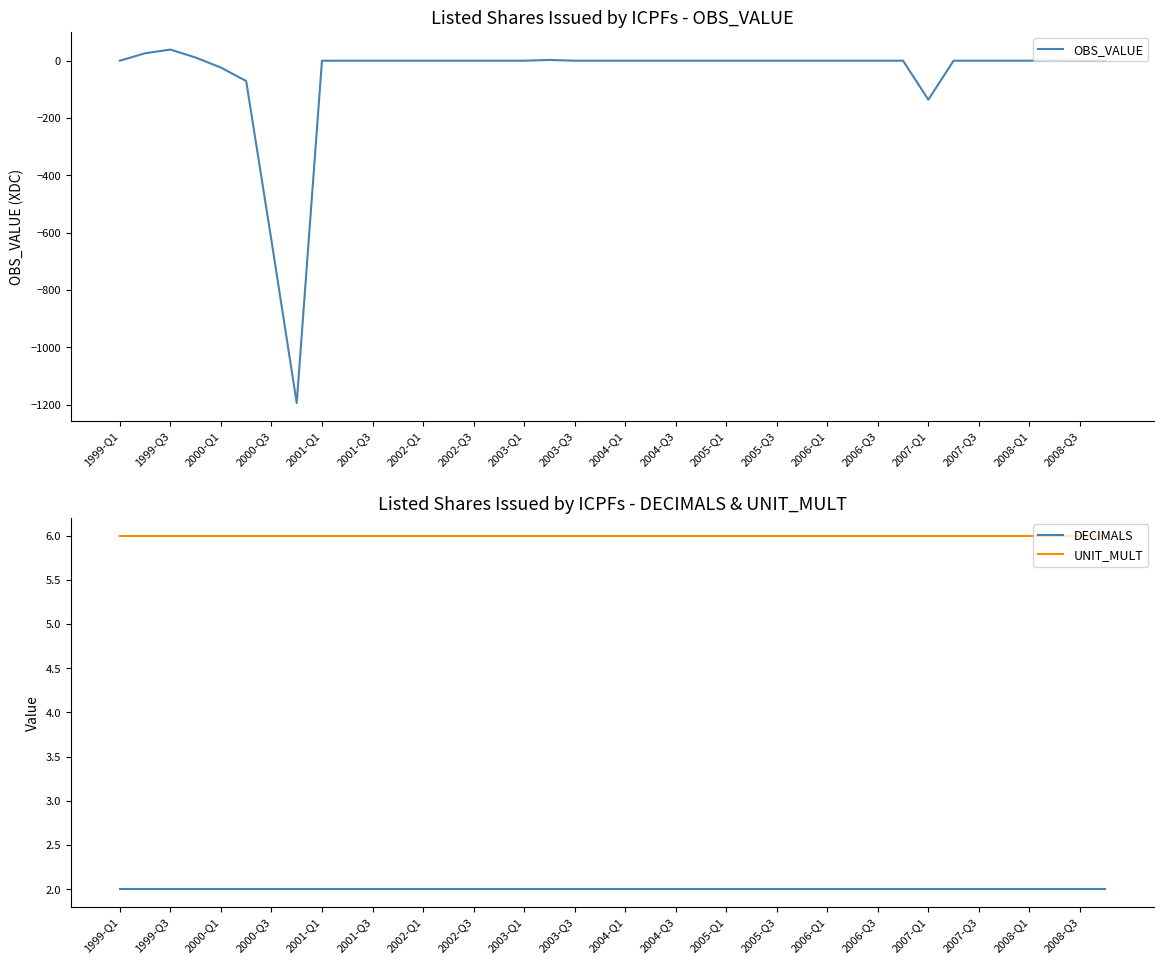

Which series has the largest total across all categories?

UNIT_MULT